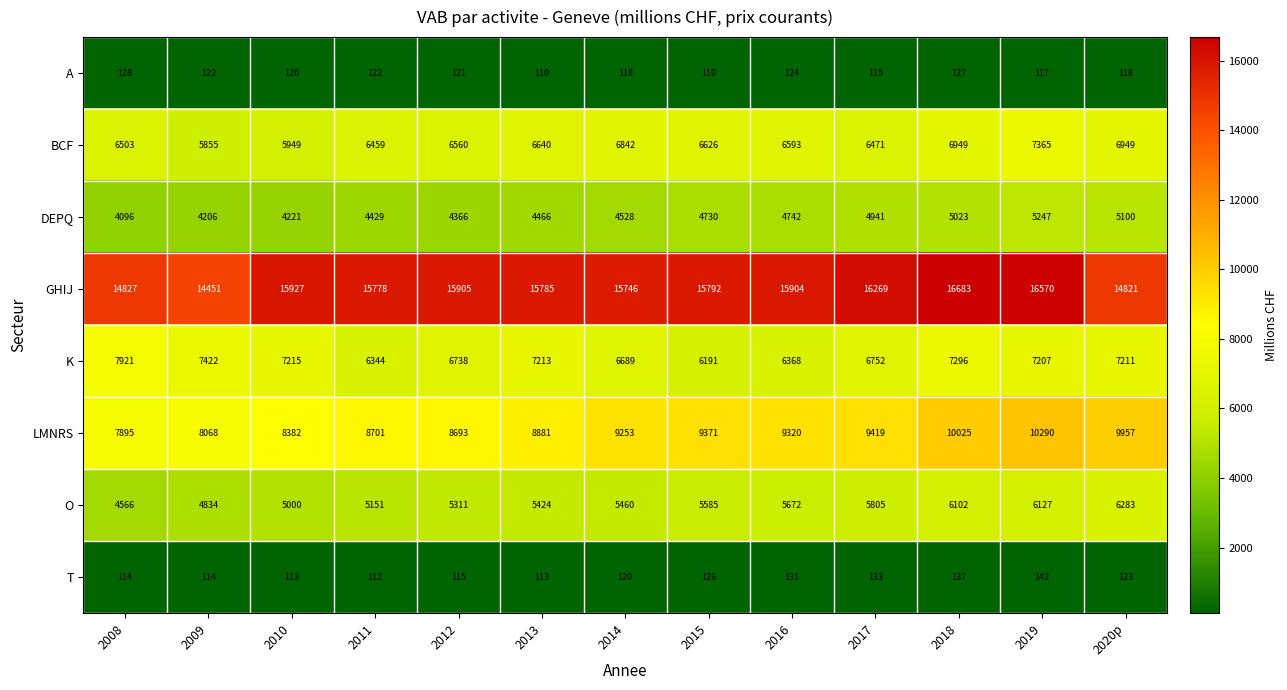

Which series has the largest total across all categories?

GHIJ